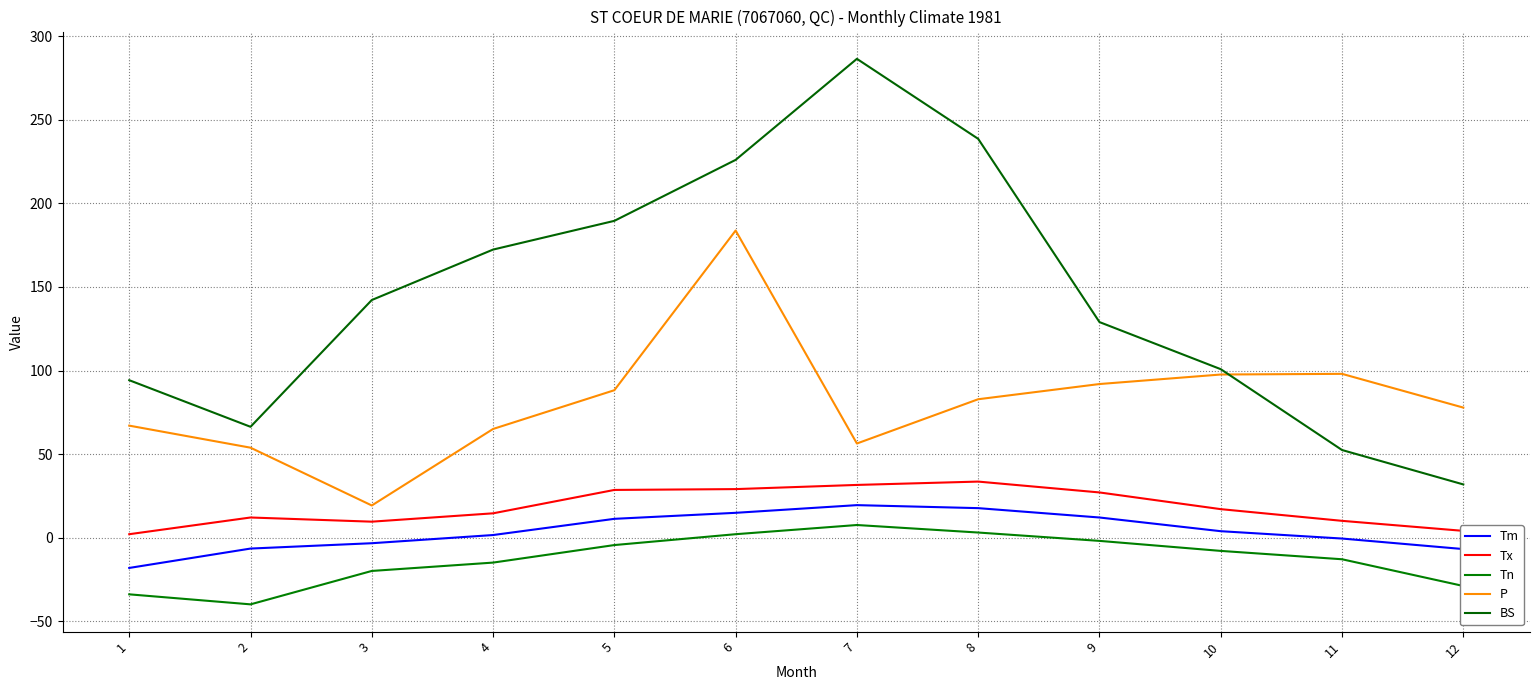

At 3, list the series in order from largest to smallest.

BS, P, Tx, Tm, Tn